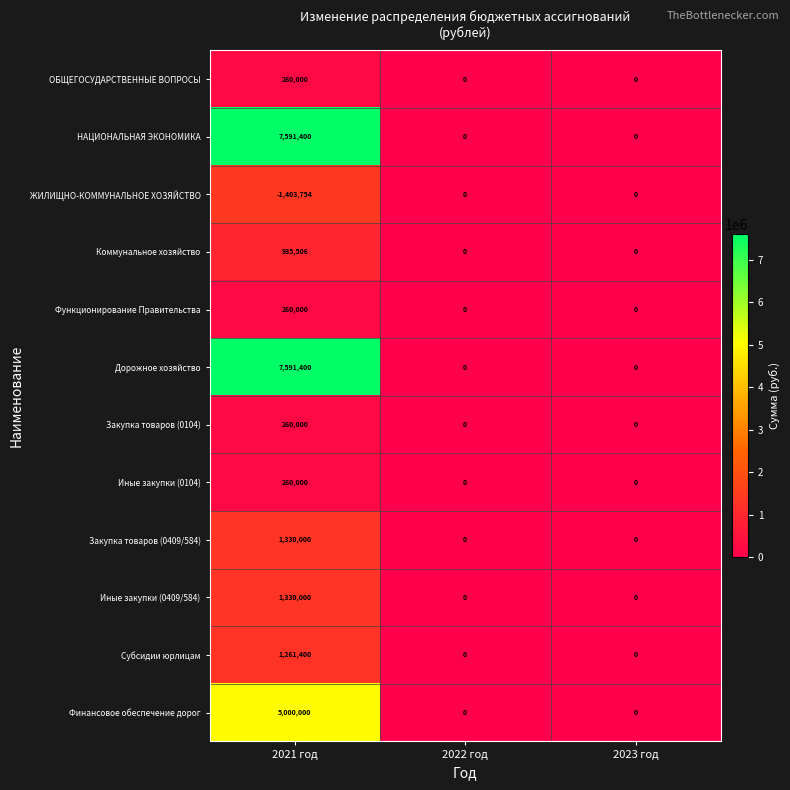

Count the ОБЩЕГОСУДАРСТВЕННЫЕ ВОПРОСЫ values in the range 0 to 260000.

3